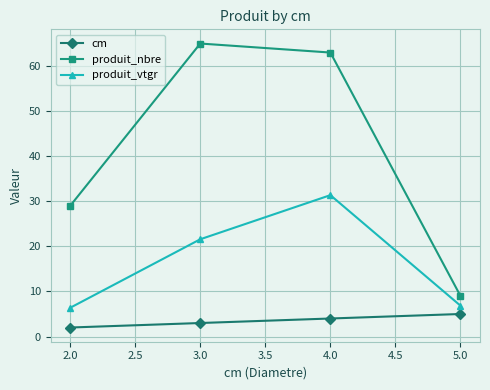

What is the difference between the highest and lowest values at 4.0?

59.0